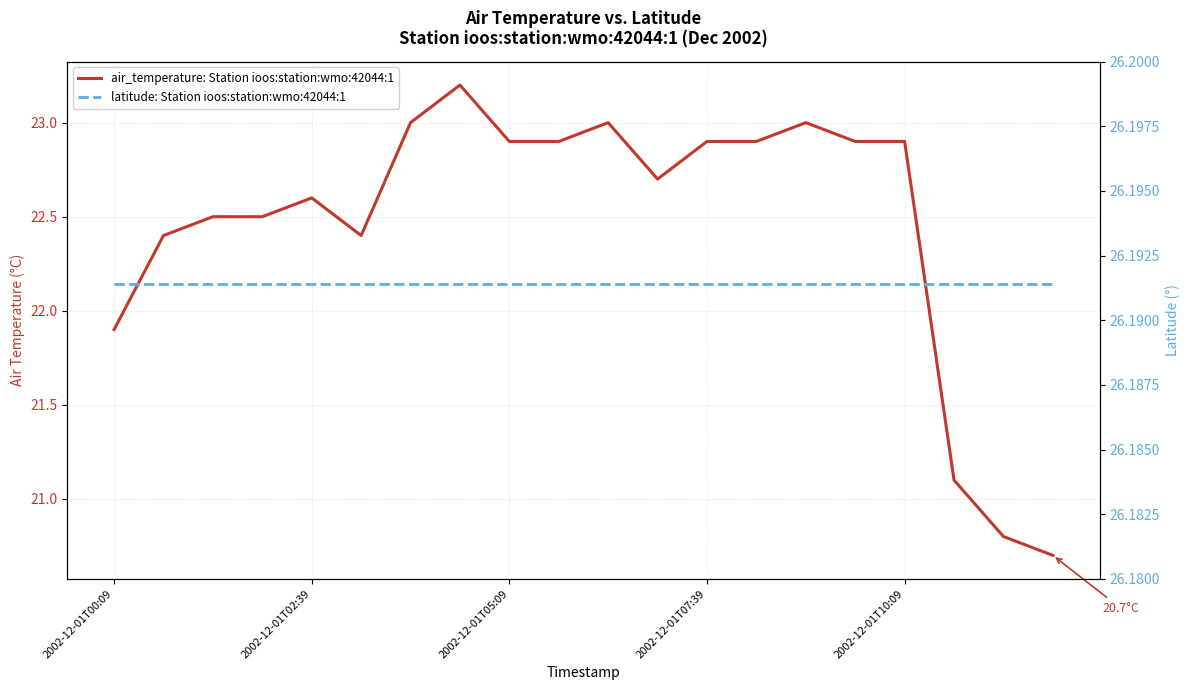

How many data points in air_temperature: Station ioos:station:wmo:42044:1 are less than 22?

4